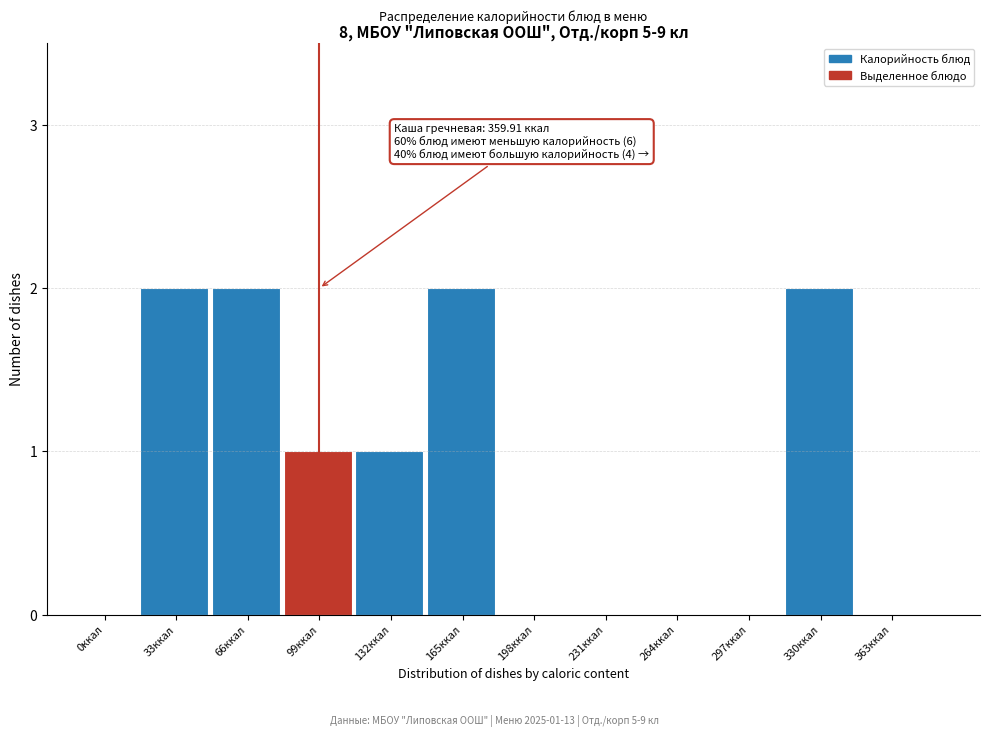

Reading left to right, extract all data points from this chart.

0ккал=0	33ккал=2	66ккал=2	99ккал=1	132ккал=1	165ккал=2	198ккал=0	231ккал=0	264ккал=0	297ккал=0	330ккал=2	363ккал=0